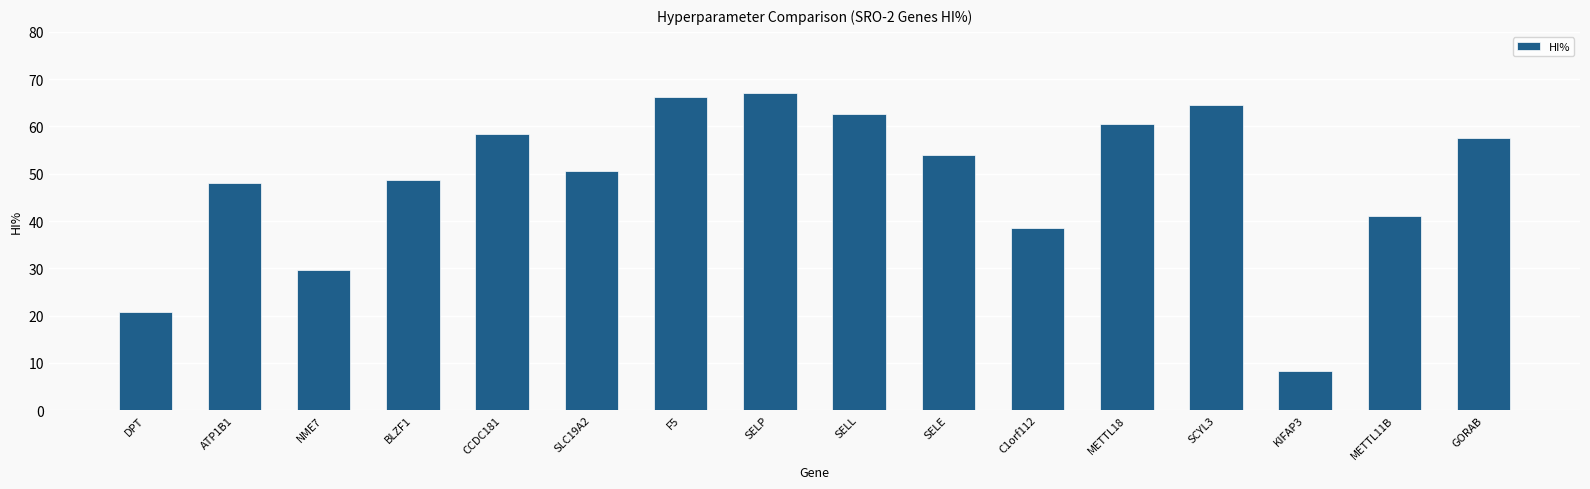

What is the label of the 16th bar from the left?

GORAB